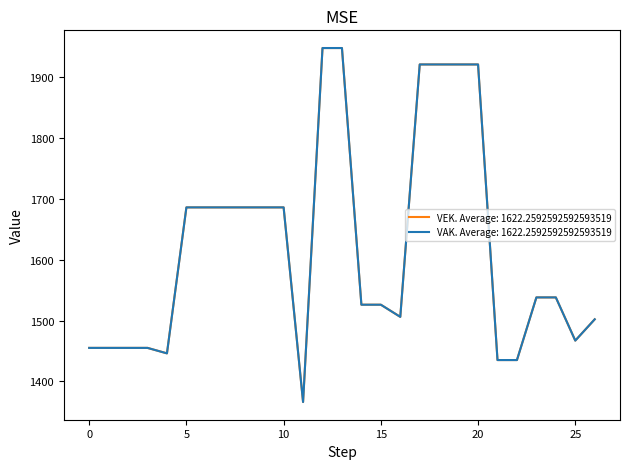

What are all the series names shown in the legend?

VAK, VEK